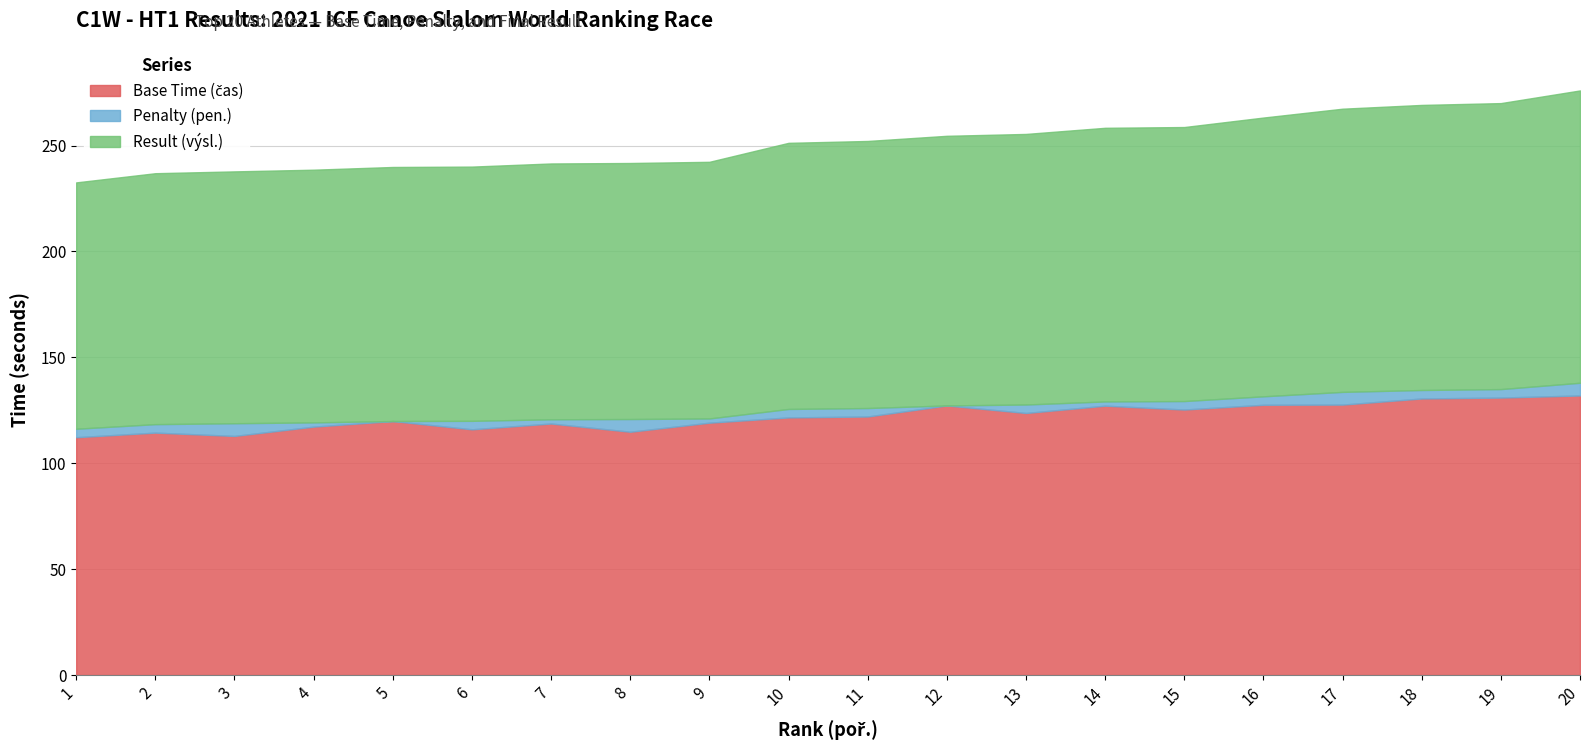

What is the difference between the second highest and second lowest values in the Penalty (pen.) series?

6.0